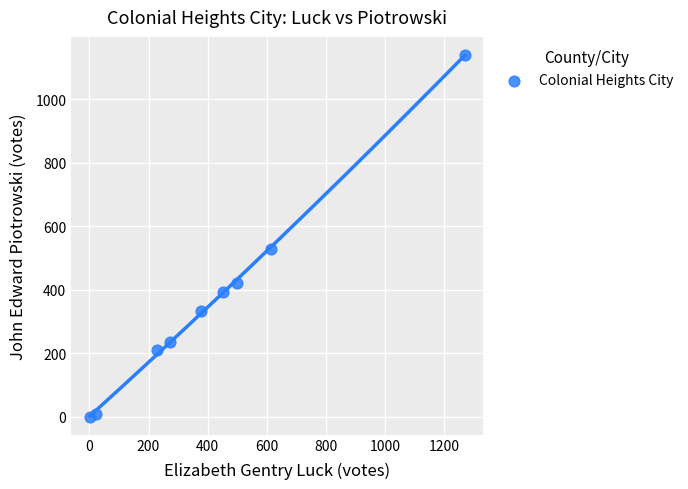

What is the average X value?

415